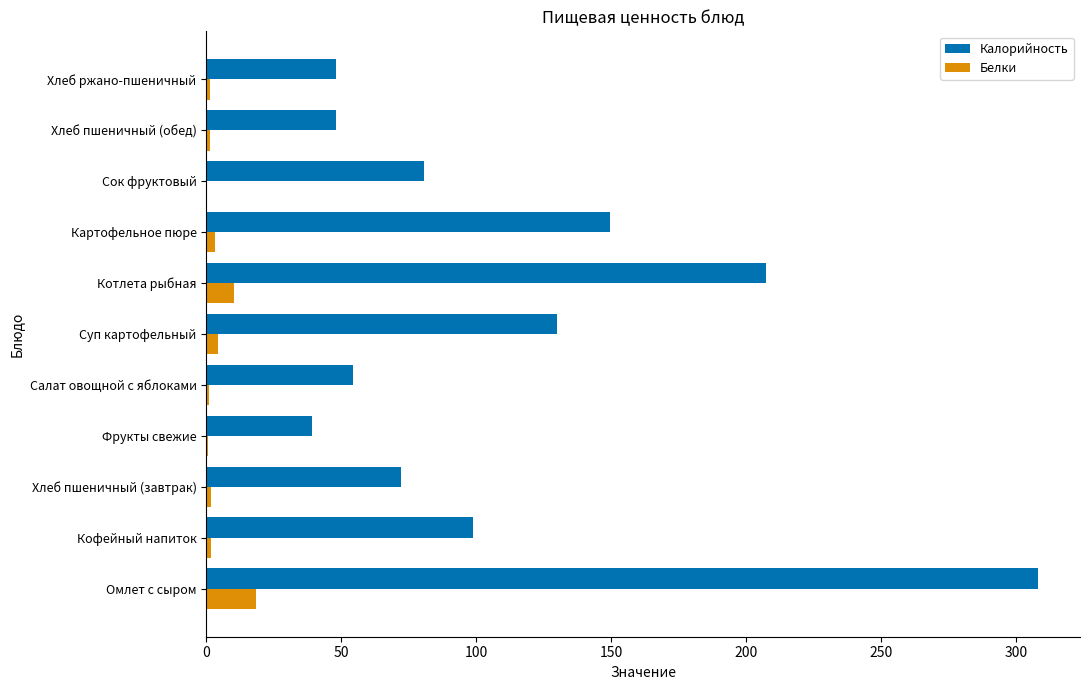

What is the sum of all Калорийность values?

1237.1